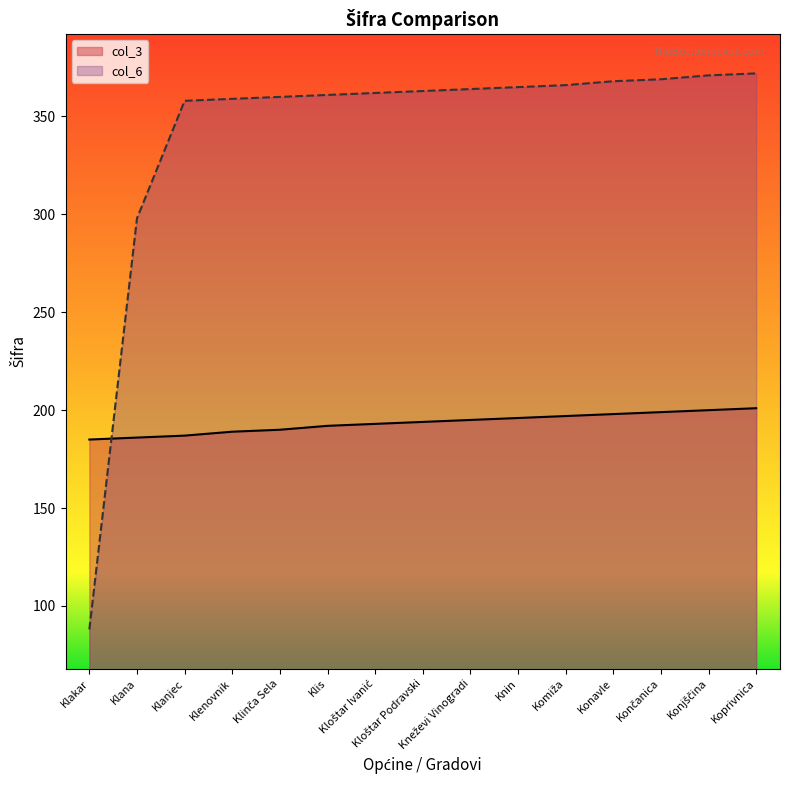

How many distinct data groups are displayed?

2